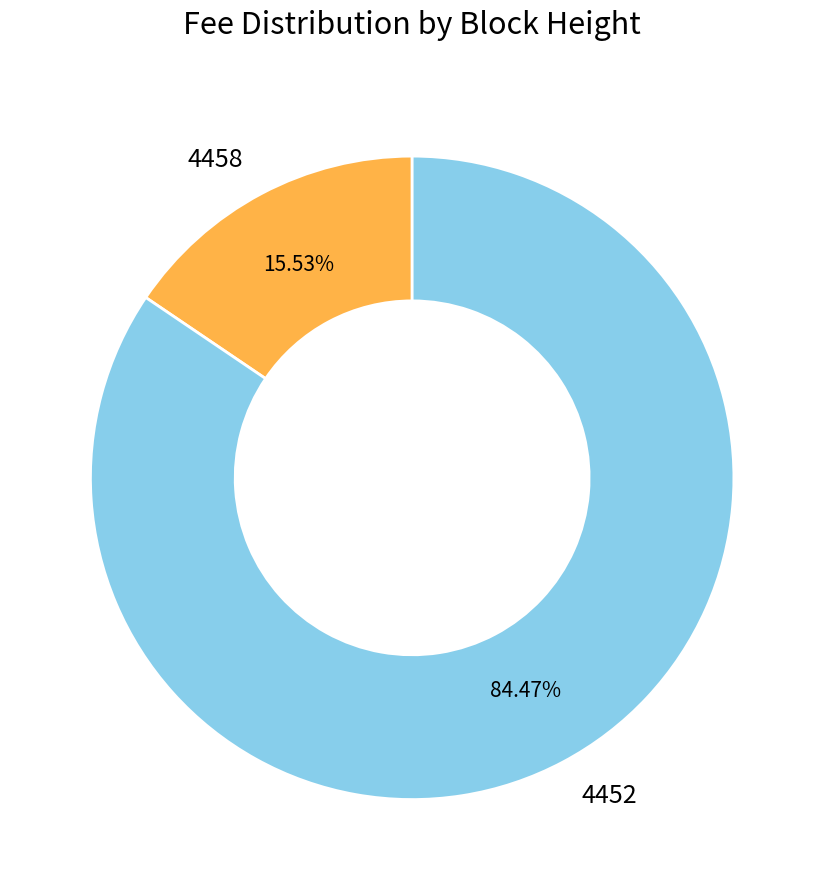

Which slice is the smallest?

4458